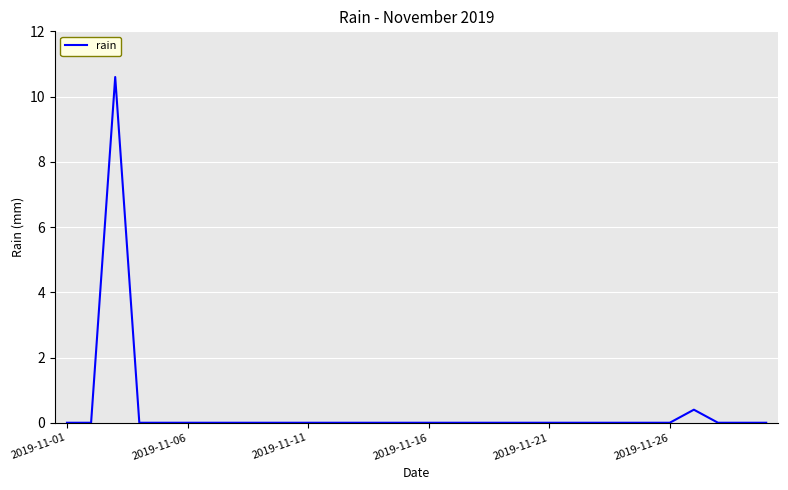

What is the difference between the maximum and minimum values?

10.6